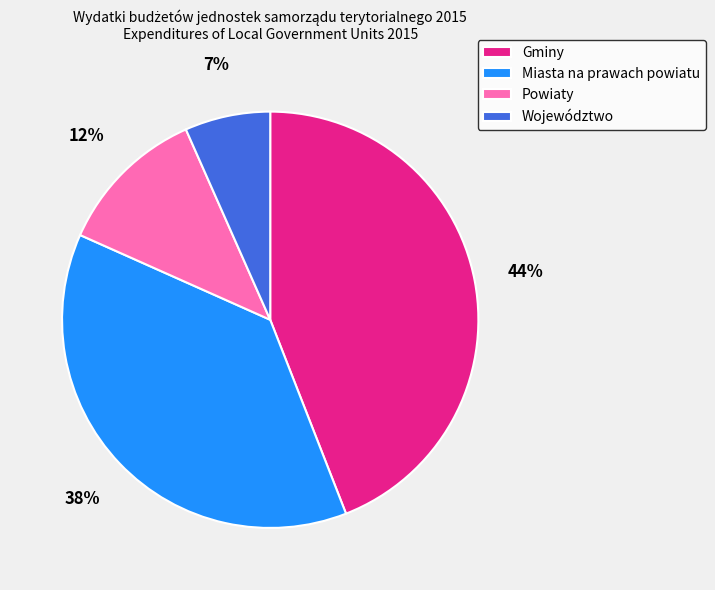

How many segments does this pie chart have?

4